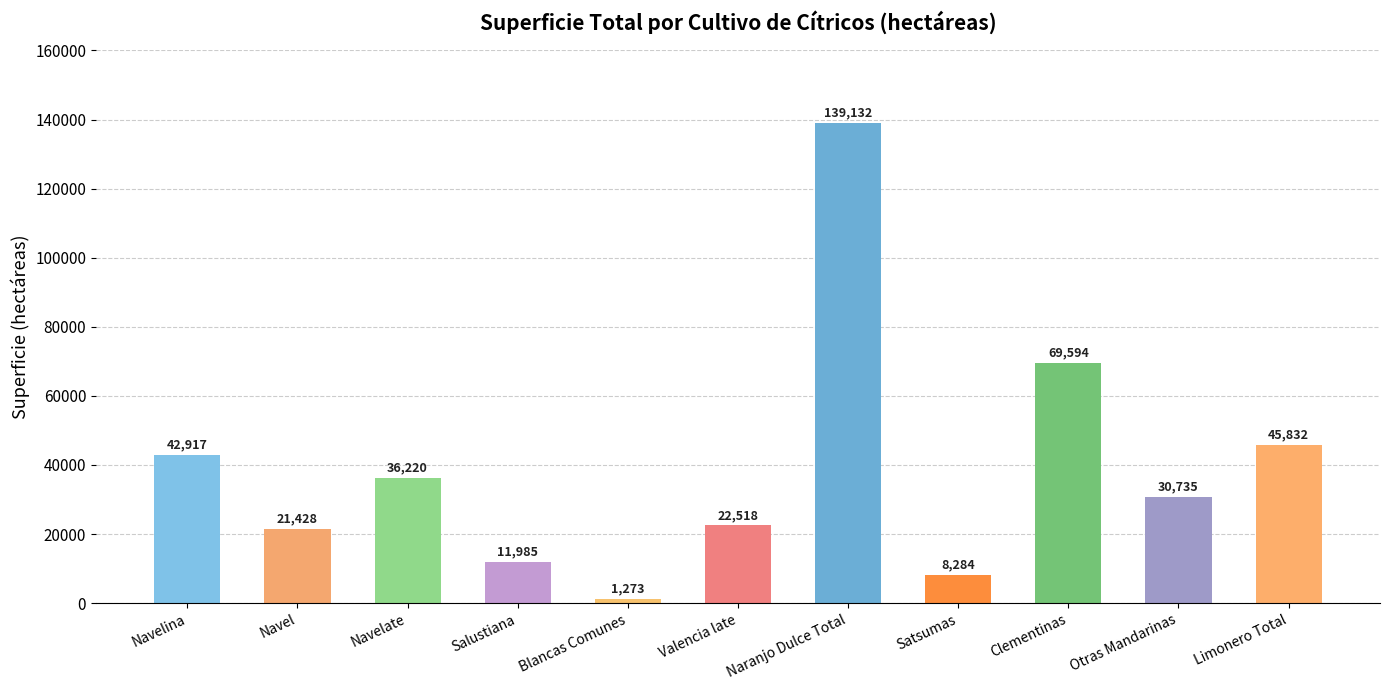

Which label corresponds to the largest value in the chart?

Naranjo Dulce Total